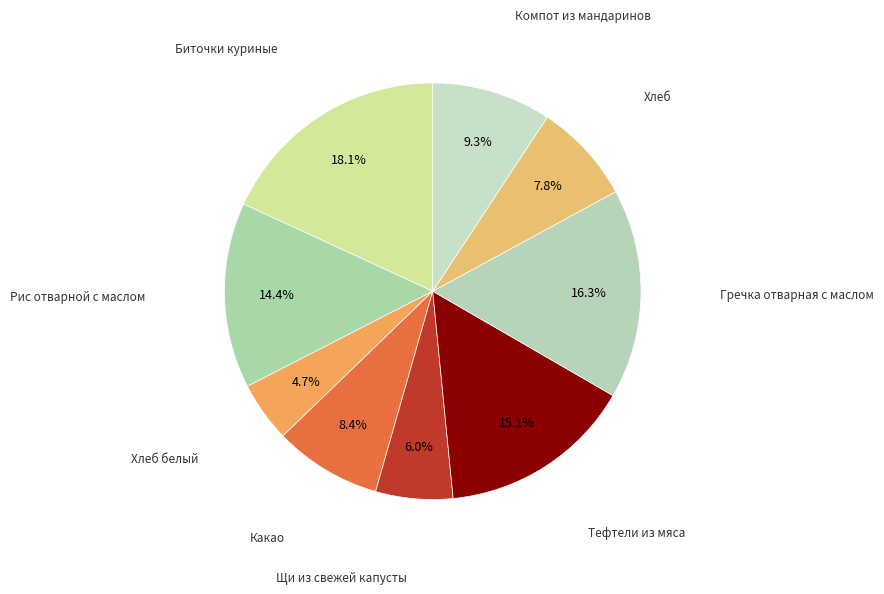

Count the number of slices in the pie.

9